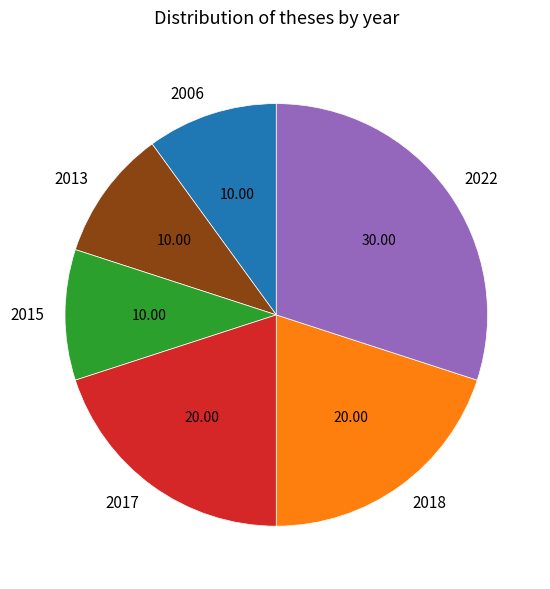

What is the ratio of the value at 2017 to the value at 2015?

2.0